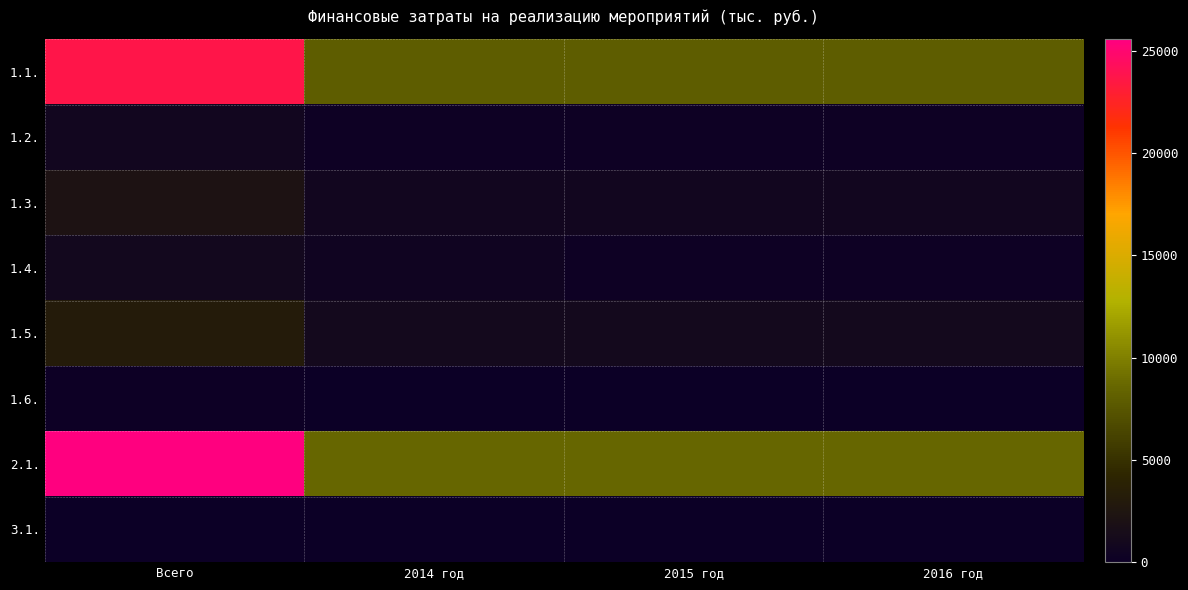

Reading right to left, list all the values displayed in this chart.

1.1.: 2016 год=7910.6	2015 год=7910.6	2014 год=7910.6	Всего=23731.8
1.2.: 2016 год=256.6	2015 год=256.6	2014 год=256.6	Всего=769.8
1.3.: 2016 год=699.6	2015 год=699.6	2014 год=792.0	Всего=2191.2
1.4.: 2016 год=221.9	2015 год=221.9	2014 год=505.1	Всего=948.9
1.5.: 2016 год=1054.1	2015 год=1054.1	2014 год=1054.1	Всего=3162.3
1.6.: 2016 год=35.0	2015 год=35.0	2014 год=35.0	Всего=105.0
2.1.: 2016 год=8524.3	2015 год=8524.3	2014 год=8524.3	Всего=25572.9
3.1.: 2016 год=0.0	2015 год=0.0	2014 год=50.0	Всего=50.0